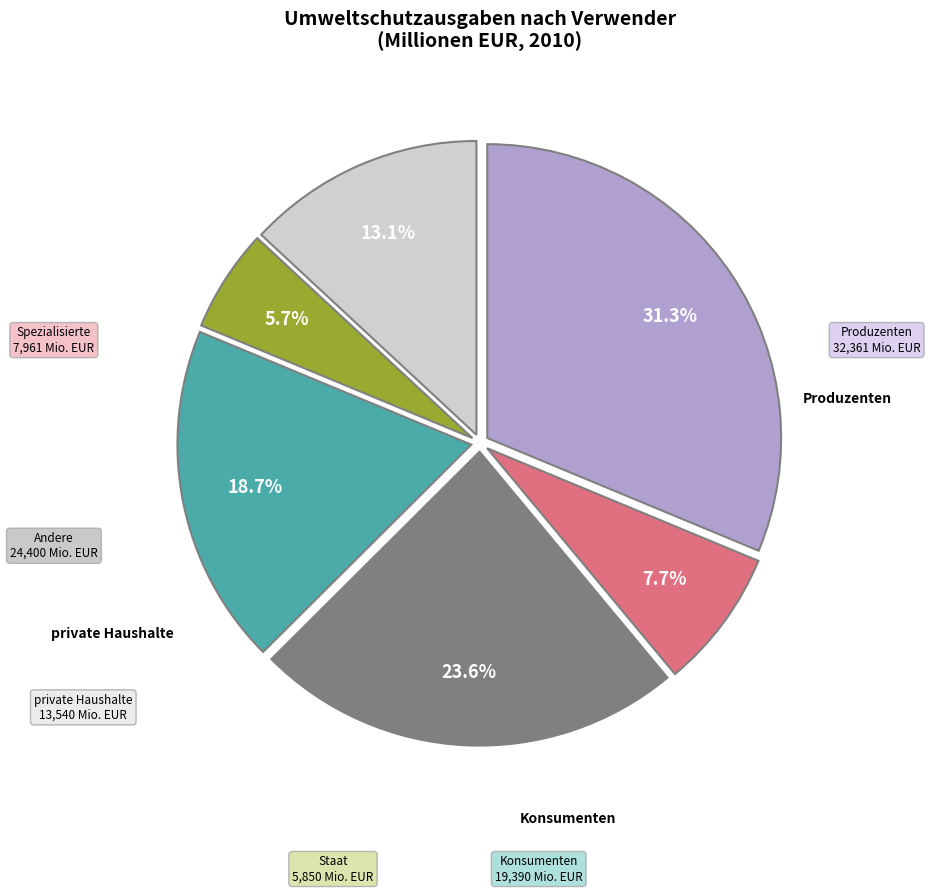

Is there a majority slice in this chart?

No